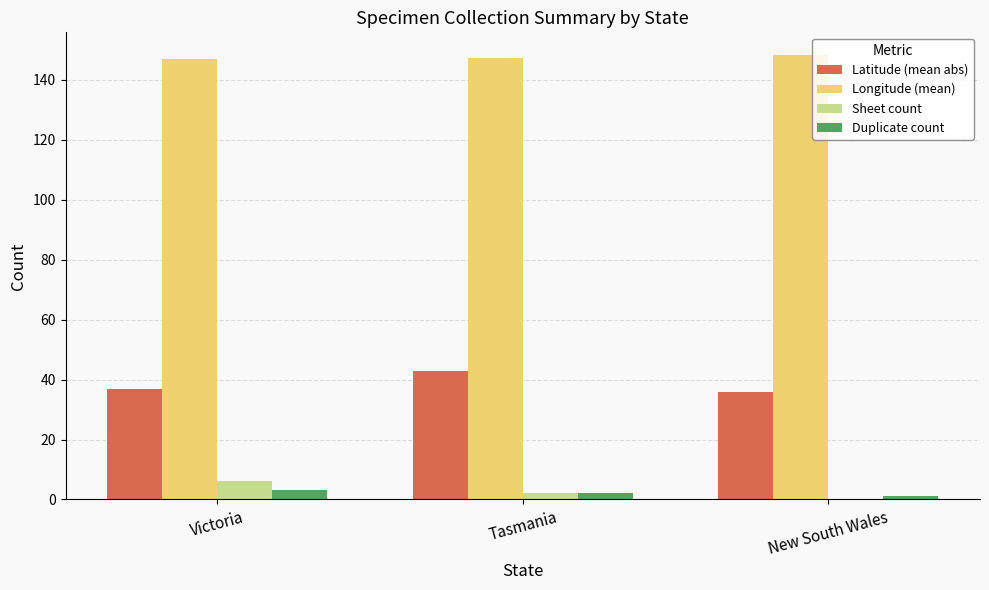

Are the bars grouped side by side (vs. stacked)?

Yes